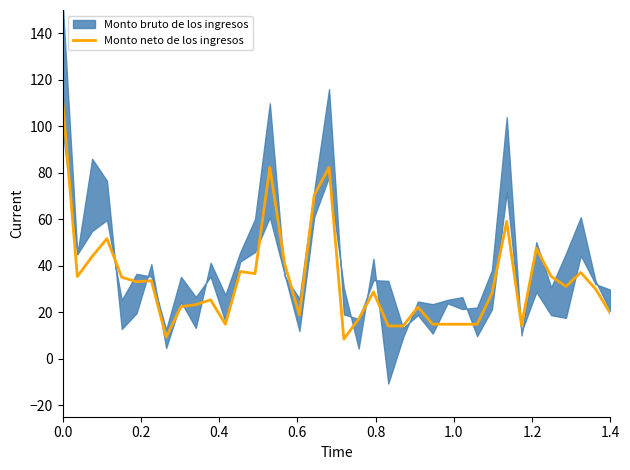

What is the smallest value displayed?

8.4